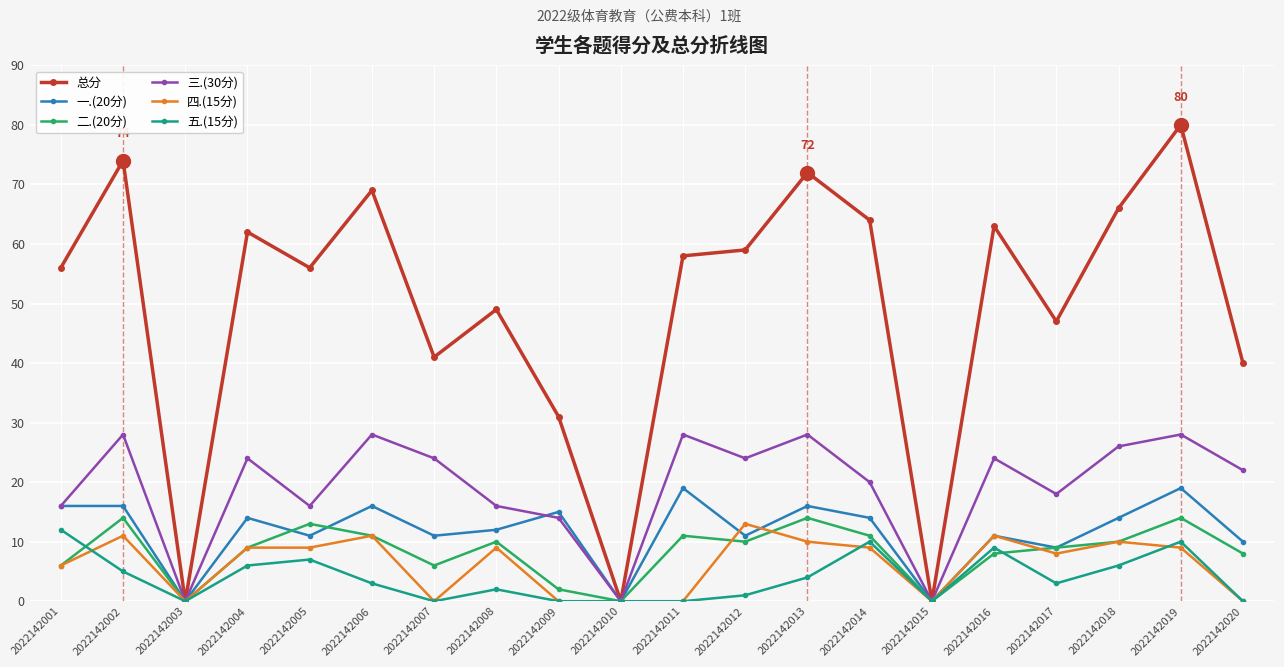

At which label is 四.(15分) closest to 6?

2022142001